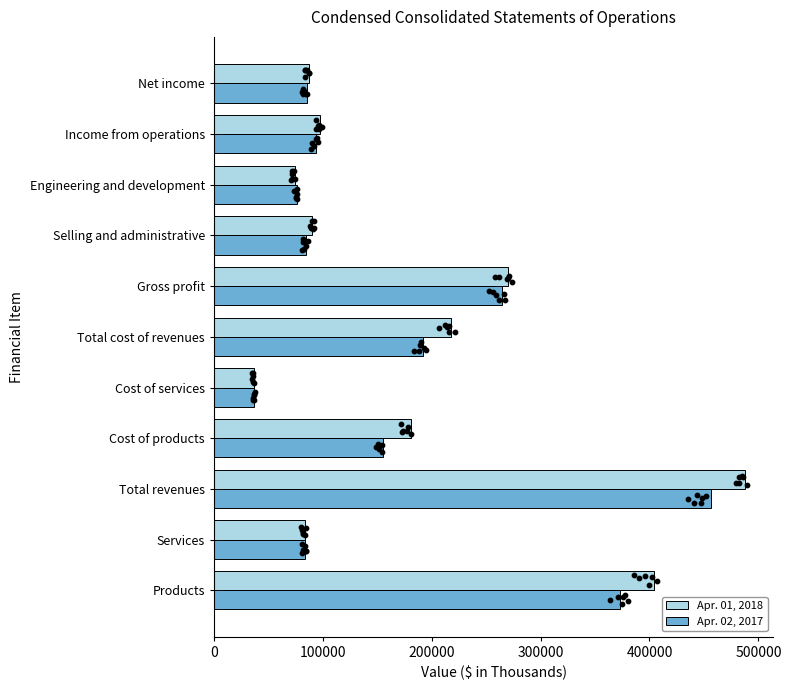

The value of Apr. 02, 2017 at Cost of products is 204217. True or false?

False